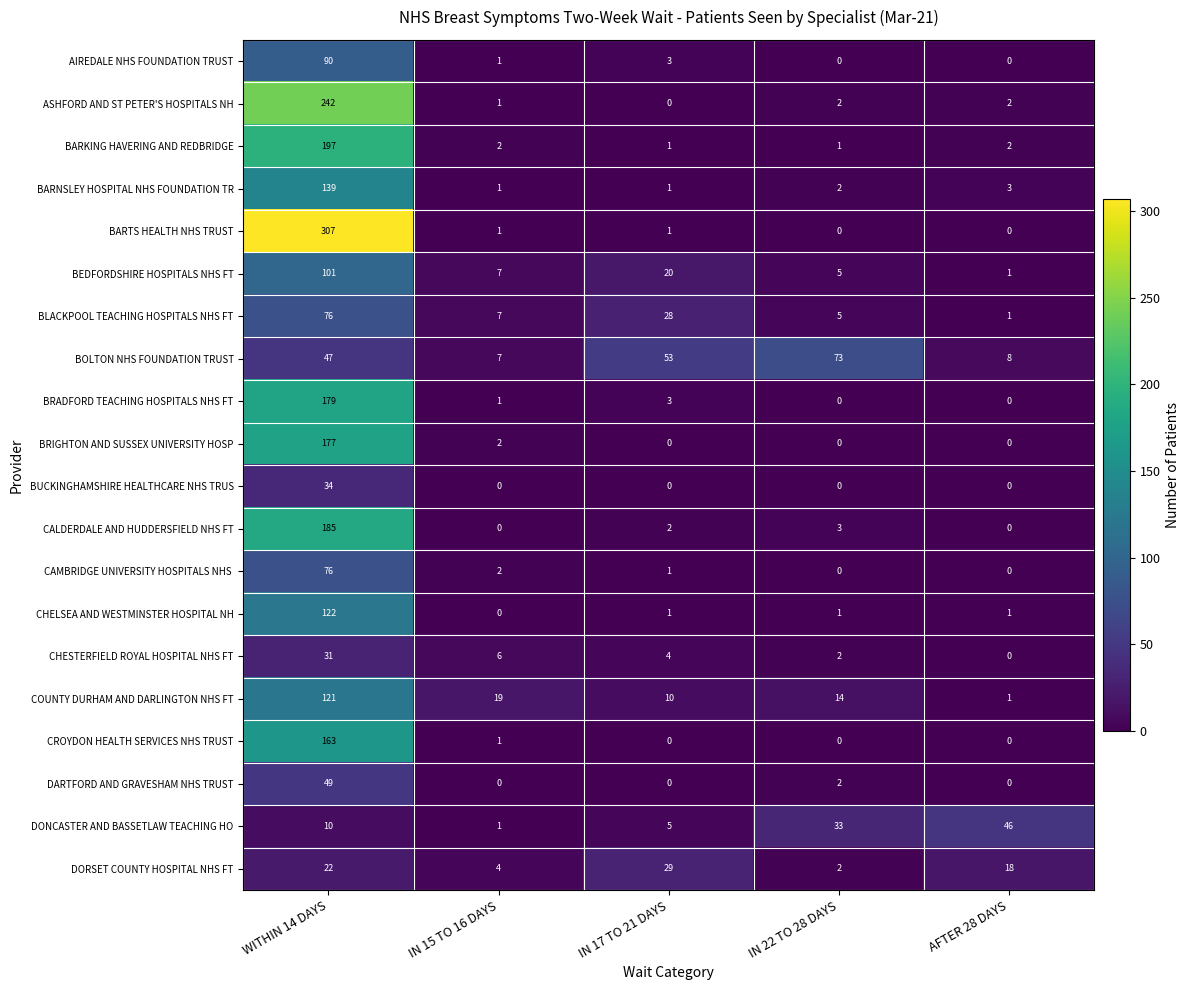

Which series has the largest range (max minus min)?

BARTS HEALTH NHS TRUST